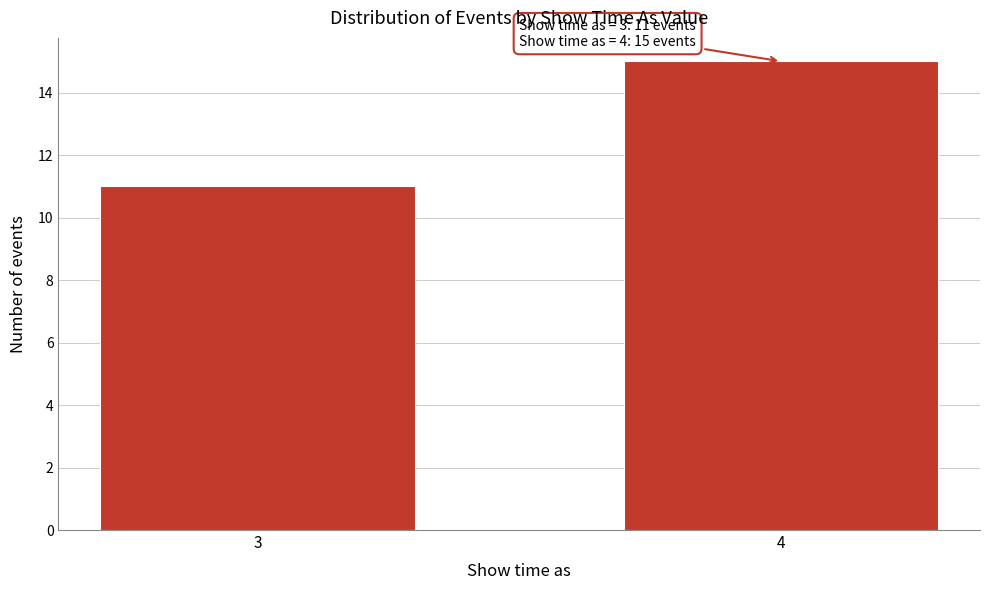

Reading left to right, list all the values displayed in this chart.

3=11	4=15